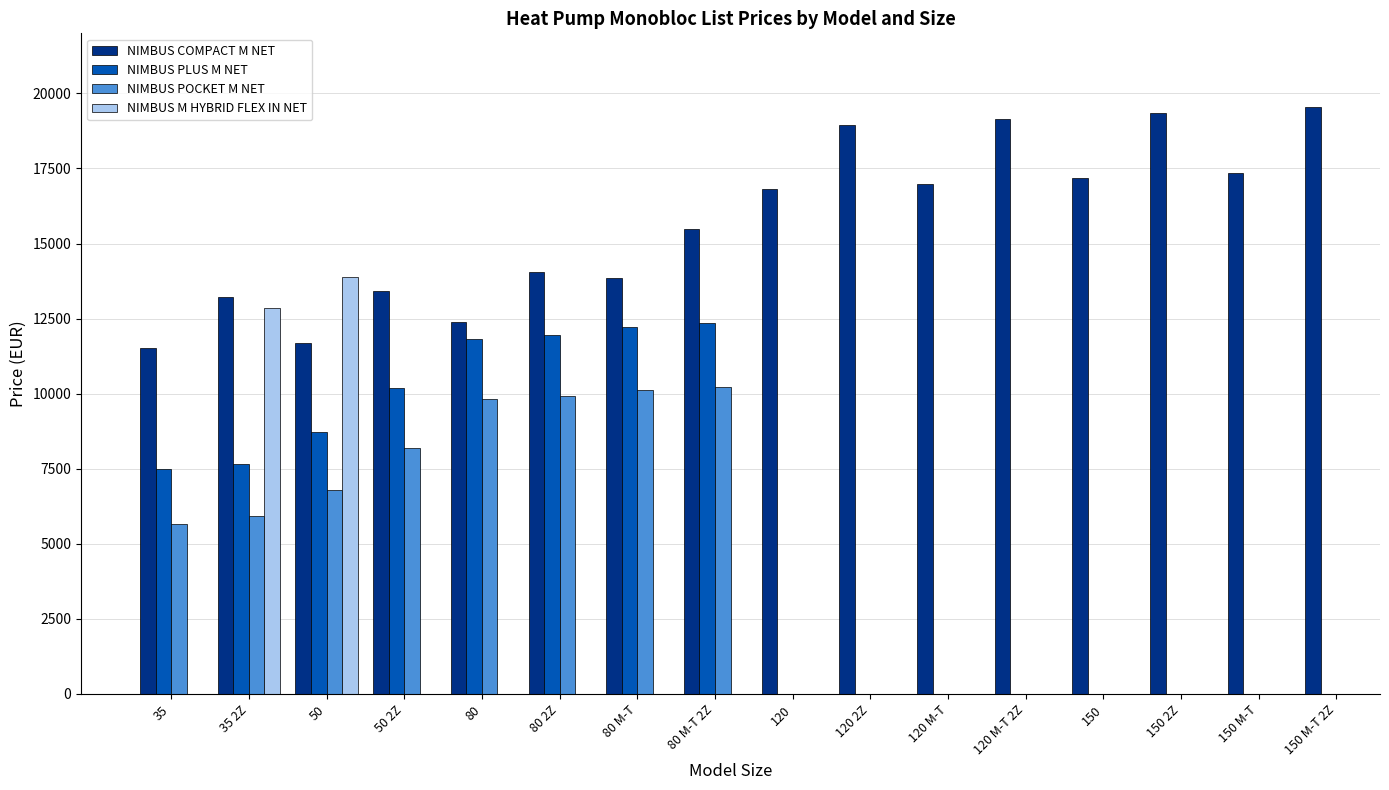

How many series are shown in this chart?

4